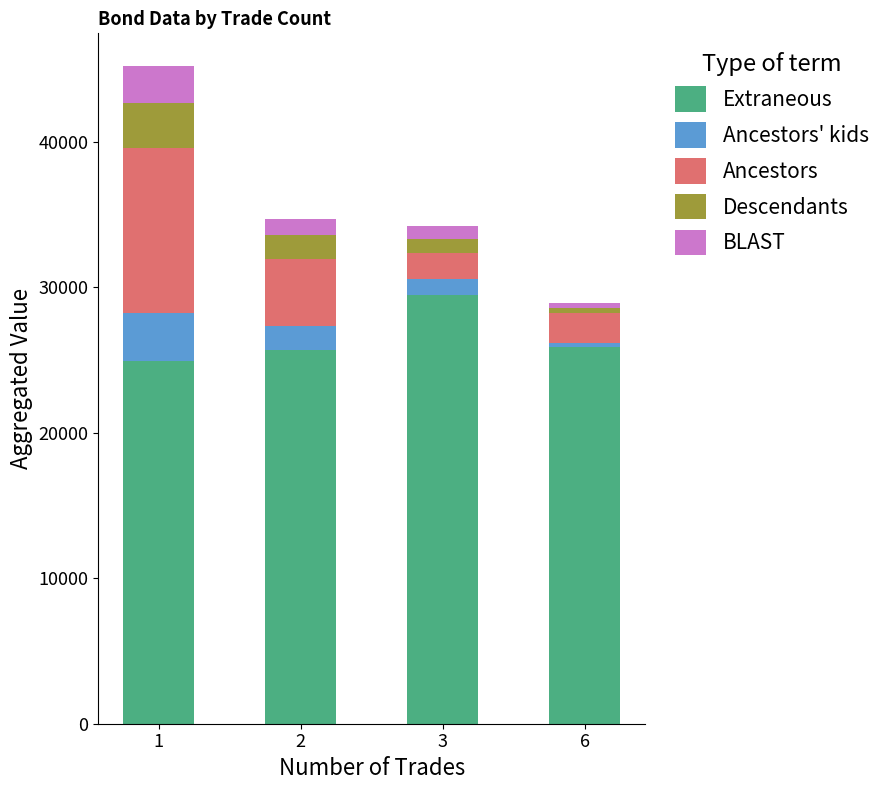

Count the number of categories in the chart.

4